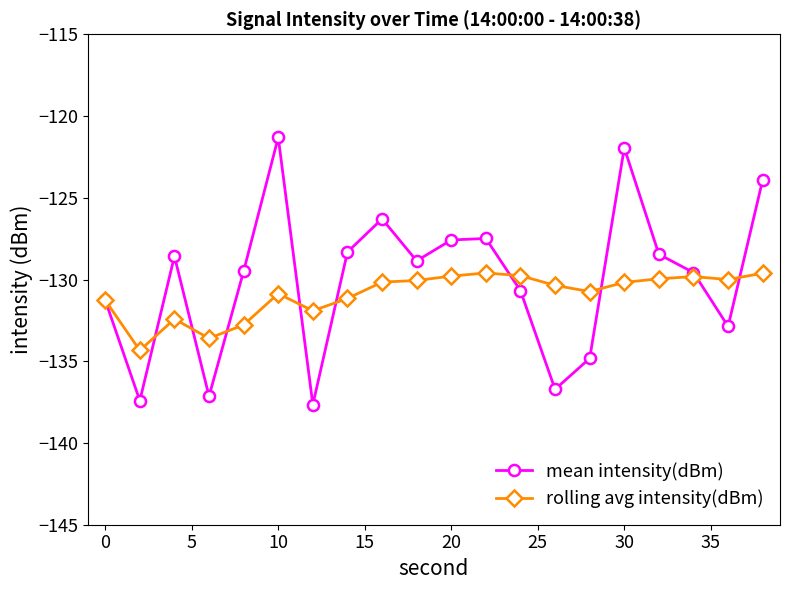

In mean intensity(dBm), how many points are higher than both neighbors (excluding endpoints)?

5